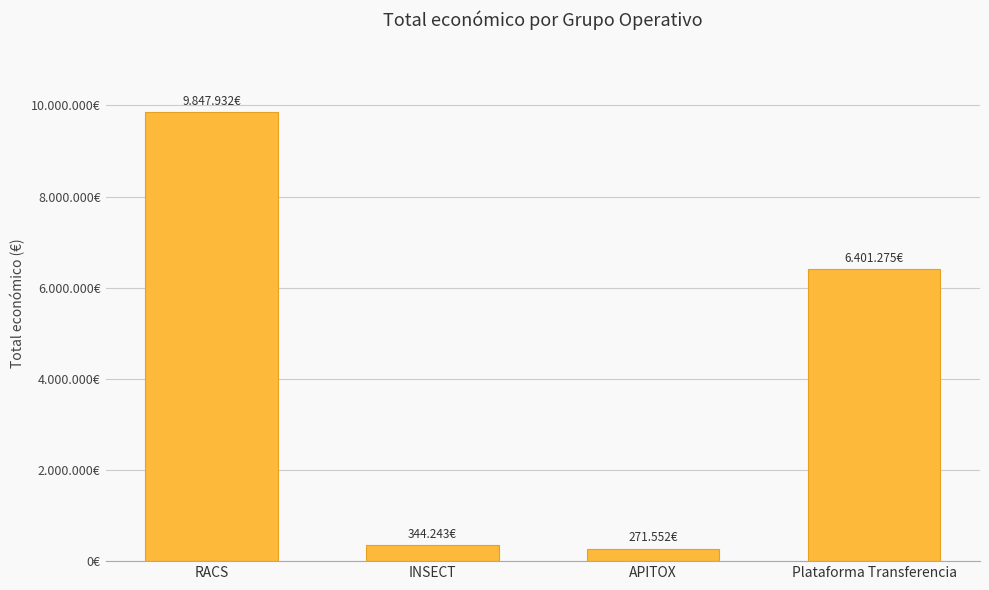

What is the label of the 1st bar from the left?

RACS